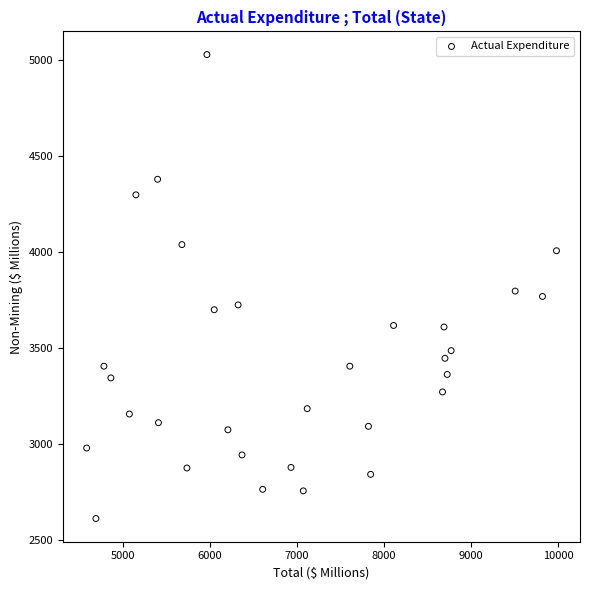

What is the range of Y values (max minus min)?

2415